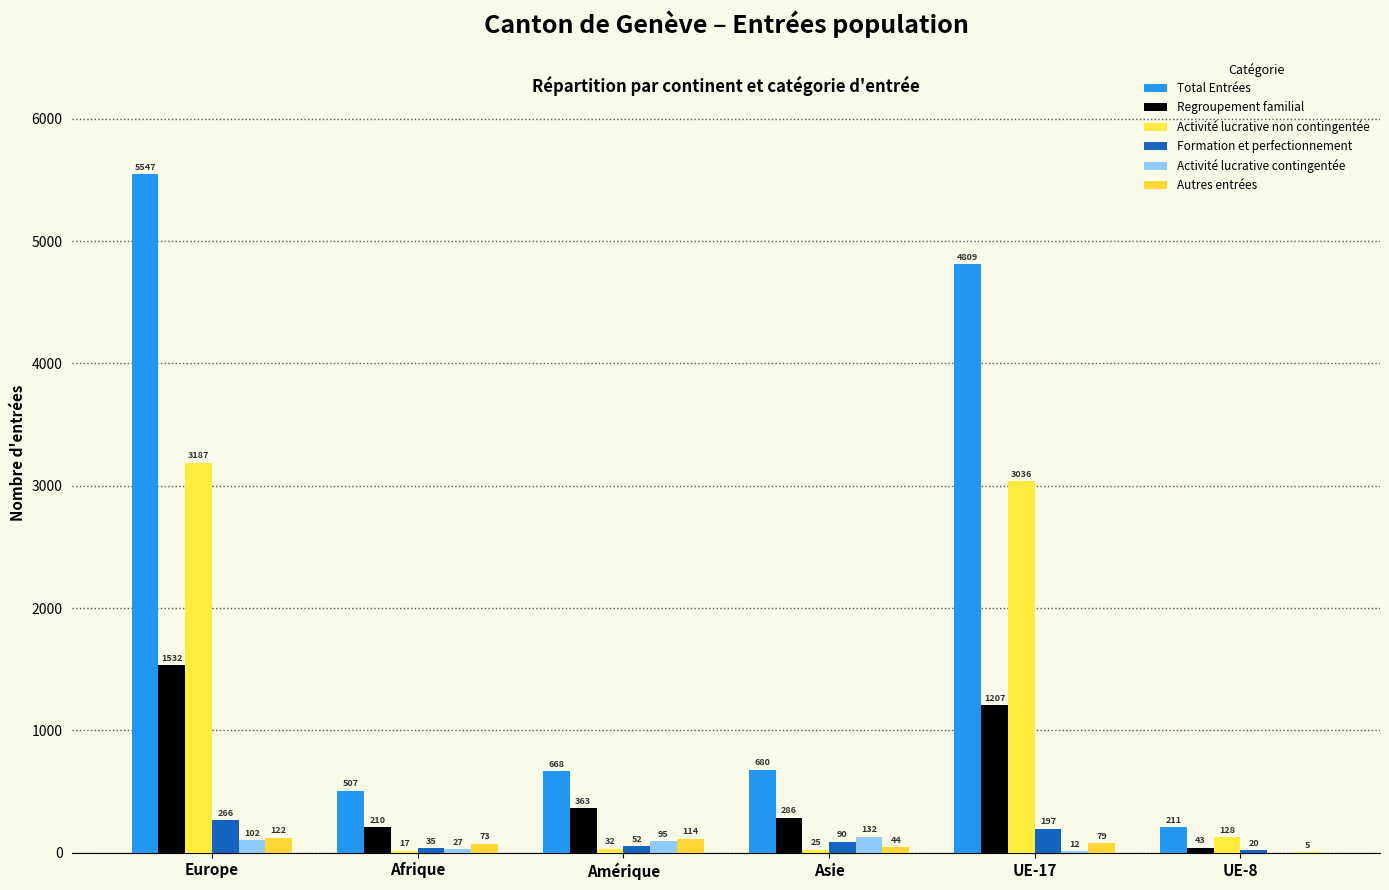

Reading left to right, extract all data points from this chart.

Total Entrées: Europe=5547	Afrique=507	Amérique=668	Asie=680	UE-17=4809	UE-8=211
Regroupement familial: Europe=1532	Afrique=210	Amérique=363	Asie=286	UE-17=1207	UE-8=43
Activité lucrative non contingentée: Europe=3187	Afrique=17	Amérique=32	Asie=25	UE-17=3036	UE-8=128
Formation et perfectionnement: Europe=266	Afrique=35	Amérique=52	Asie=90	UE-17=197	UE-8=20
Activité lucrative contingentée: Europe=102	Afrique=27	Amérique=95	Asie=132	UE-17=12	UE-8=0
Autres entrées: Europe=122	Afrique=73	Amérique=114	Asie=44	UE-17=79	UE-8=5